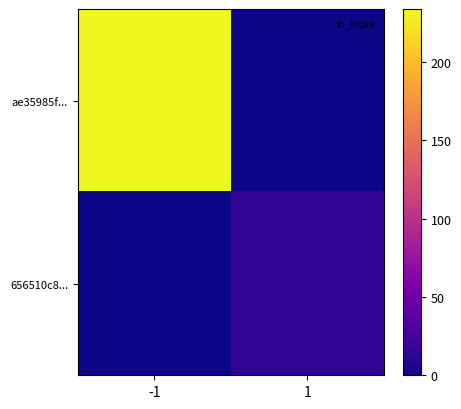

Between -1 and 1, which is larger?

-1